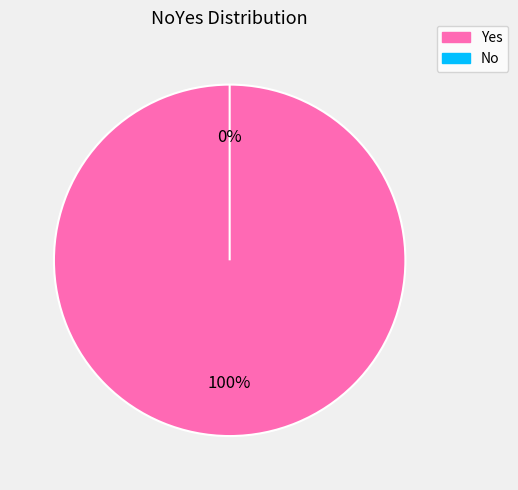

What percentage is NOT represented by No?

100.0%